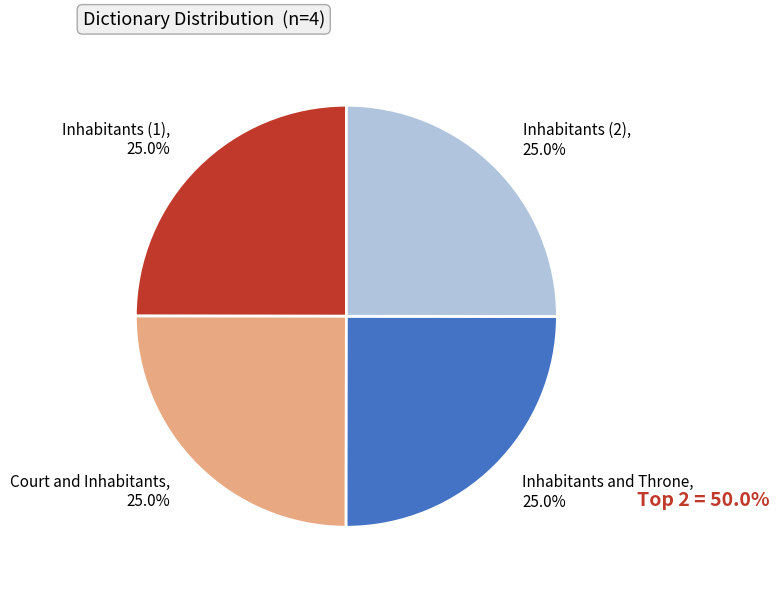

The Inhabitants and Throne slice represents 25% of the pie. True or false?

True